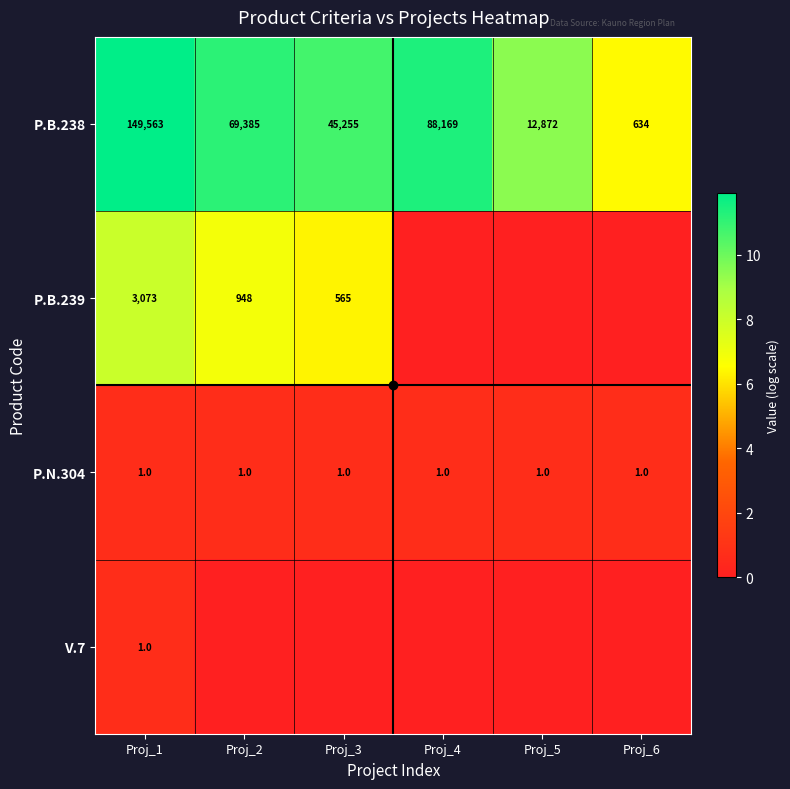

At which label is P.N.304 closest to 0?

Proj_1